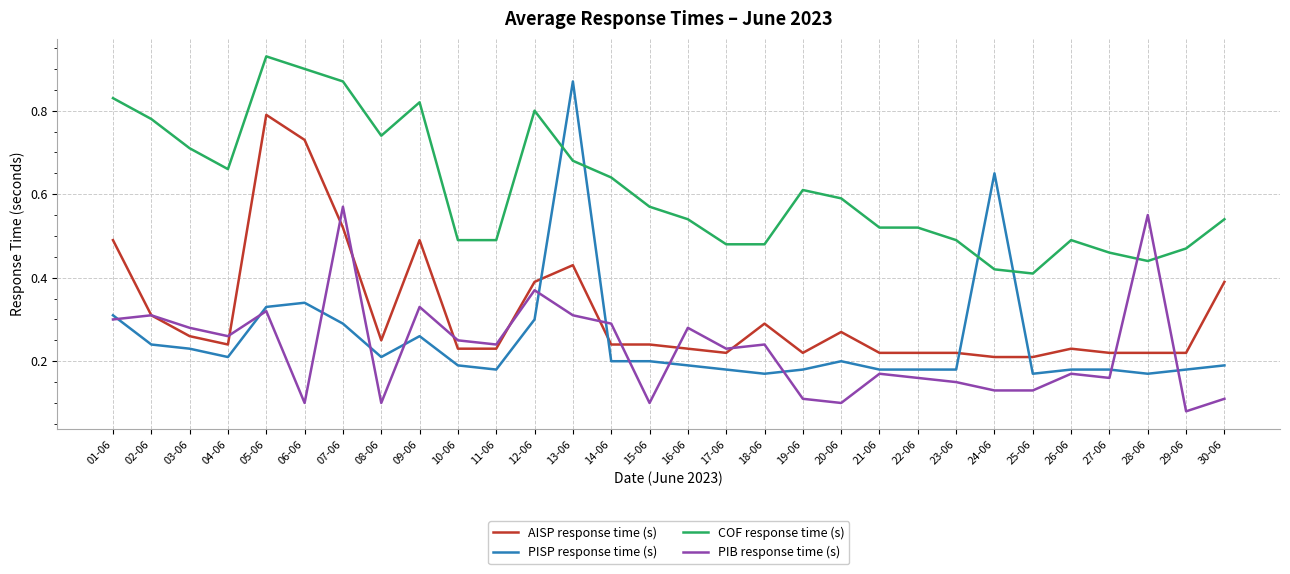

Which series has the largest range (max minus min)?

PISP response time (s)